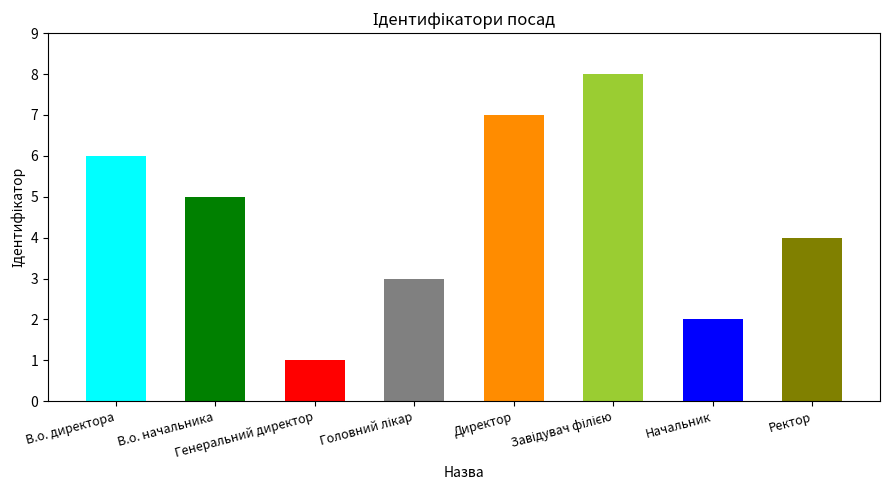

True or false: the data shows 8 at Завідувач філією.

True